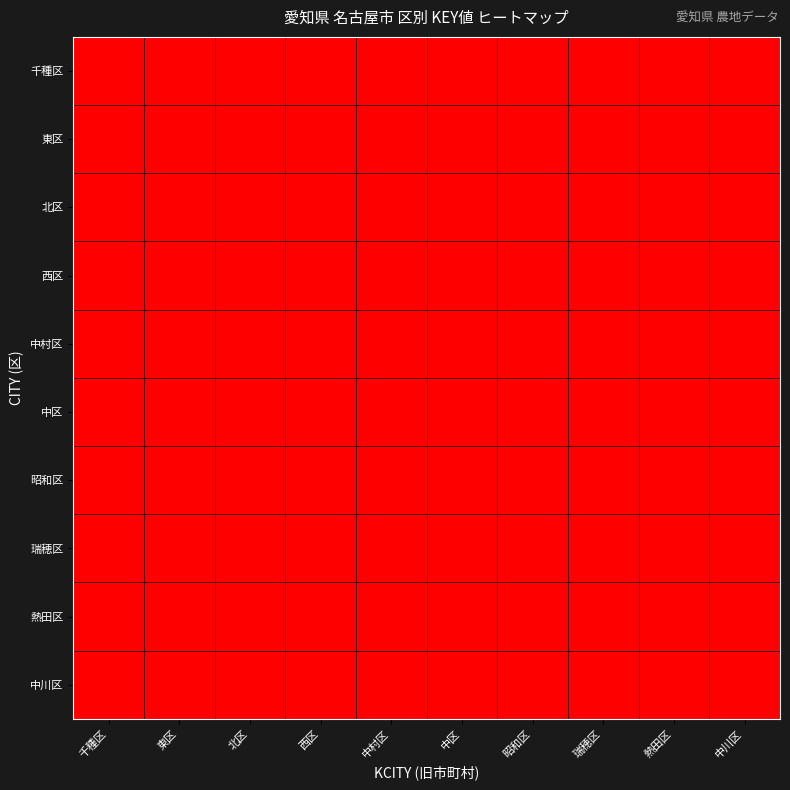

What is the difference between the highest and lowest values at 昭和区?

2310700000